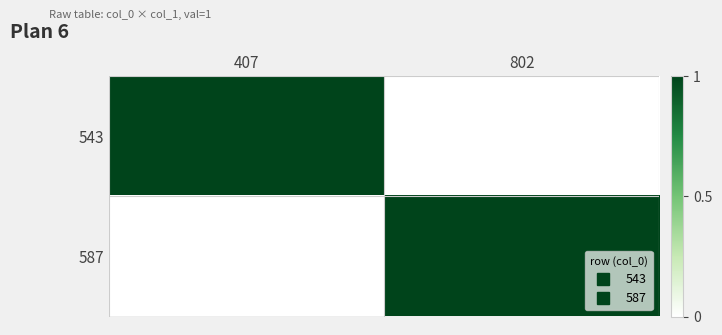

Which series has the widest spread of values?

543